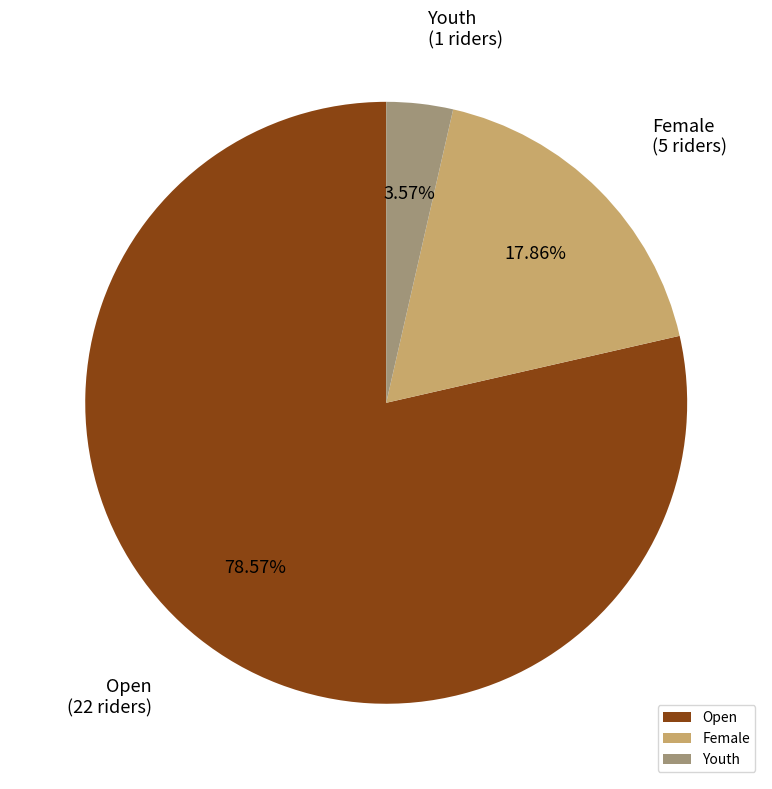

Combined, do Open and Youth account for over 50%?

Yes